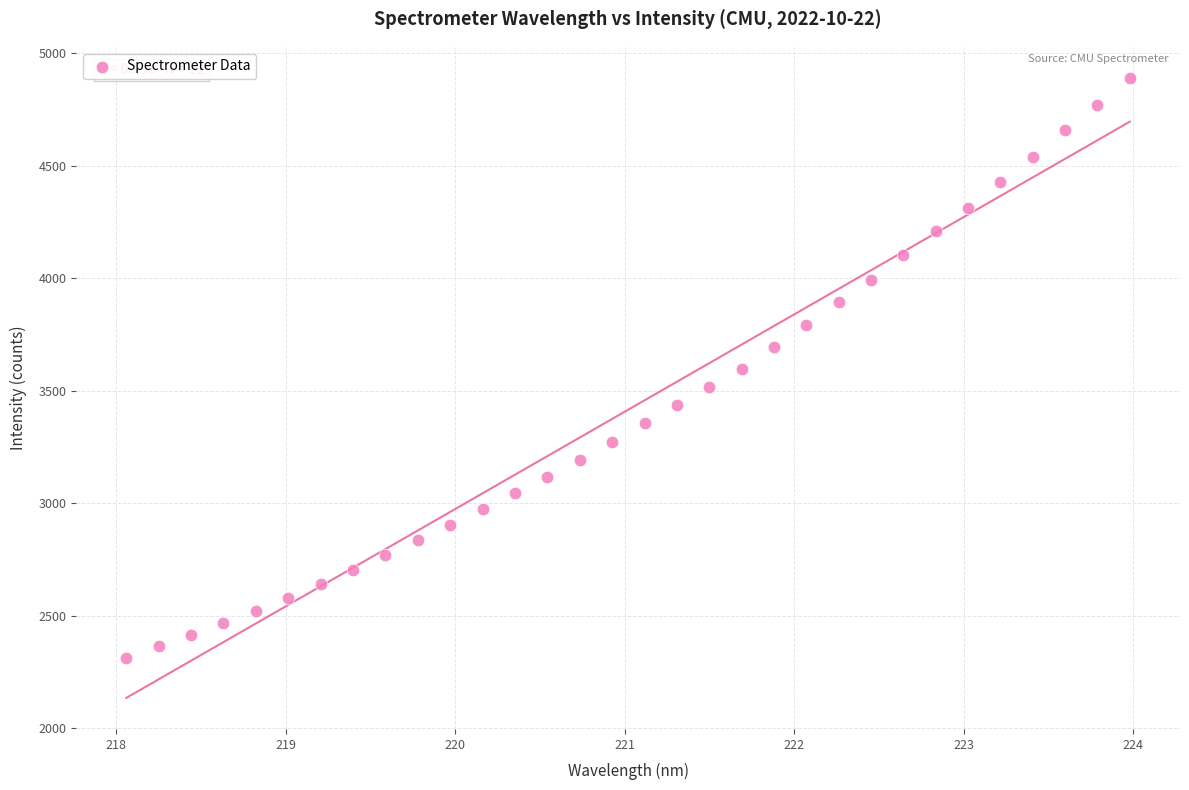

What is the range of X values (max minus min)?

5.9